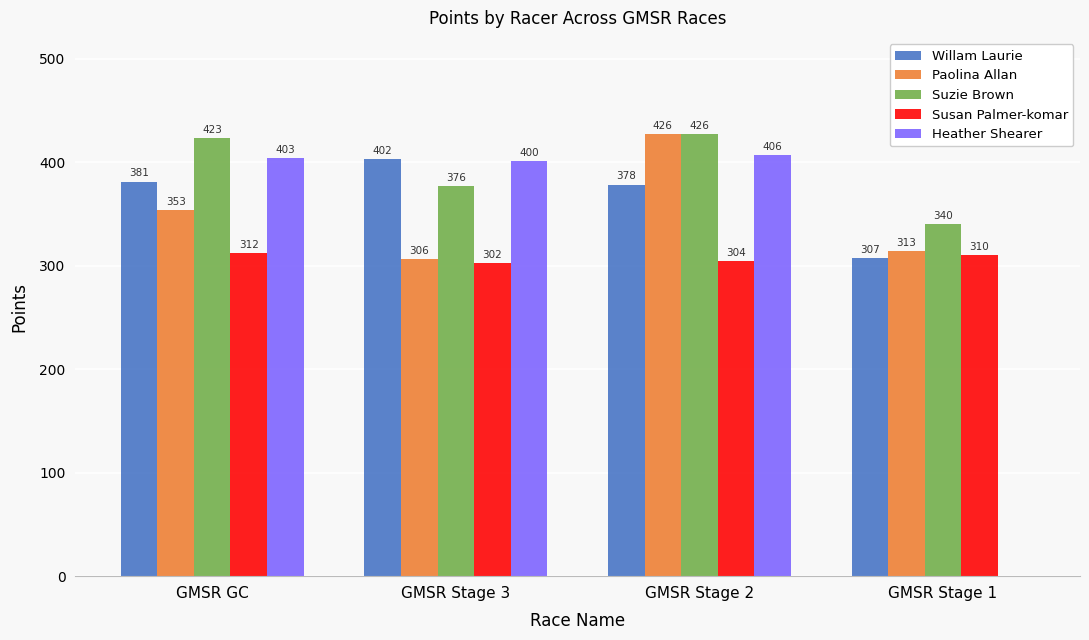

Between GMSR Stage 2 and GMSR Stage 1, which series saw the biggest shift?

Heather Shearer